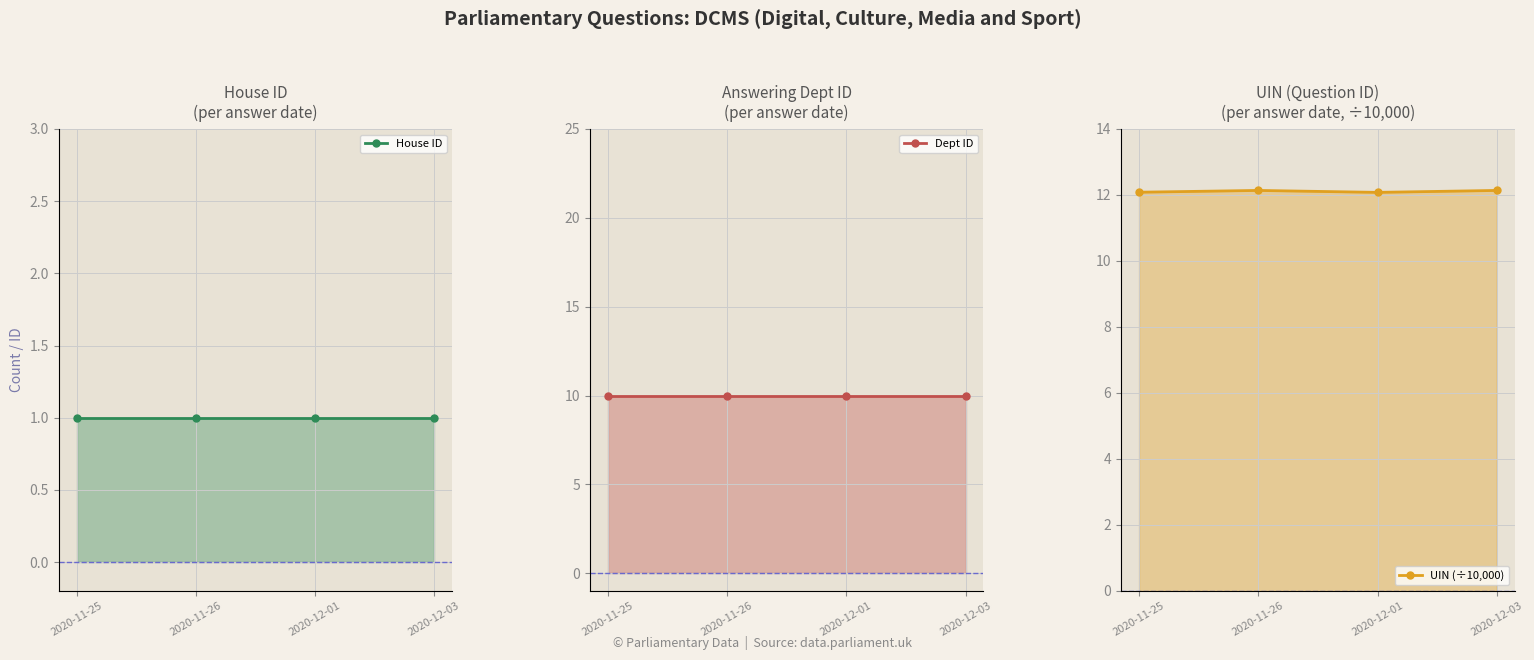

Count the number of categories in the chart.

4